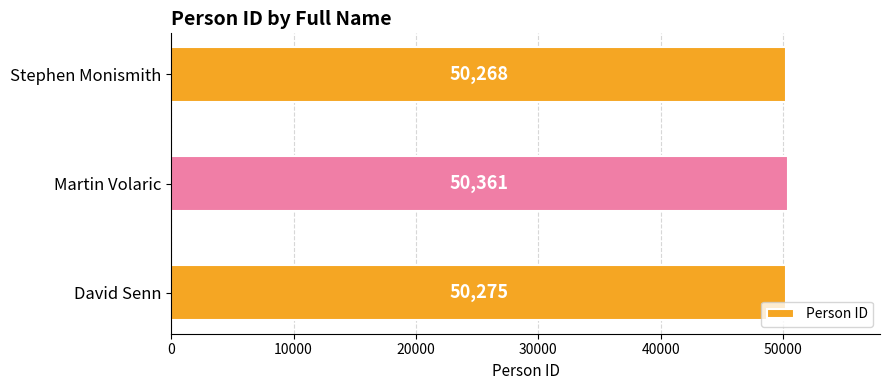

Approximately how many times larger is the value at David Senn compared to Stephen Monismith?

1.0